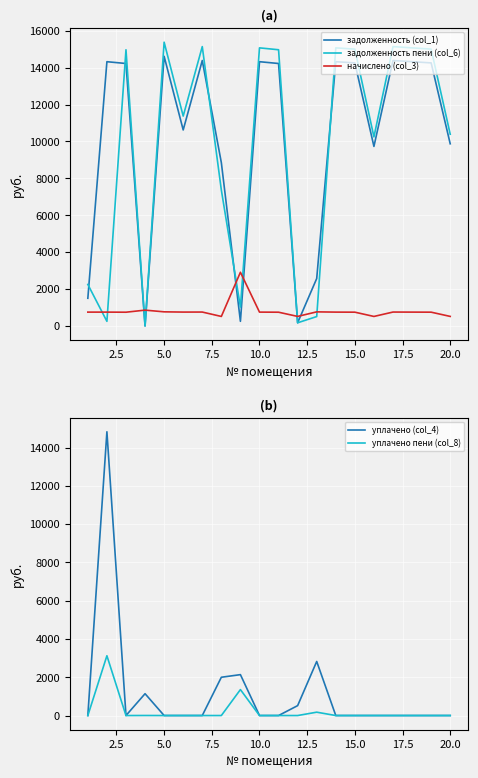

True or false: задолженность (col_1) has more than 0 interior local peaks.

True